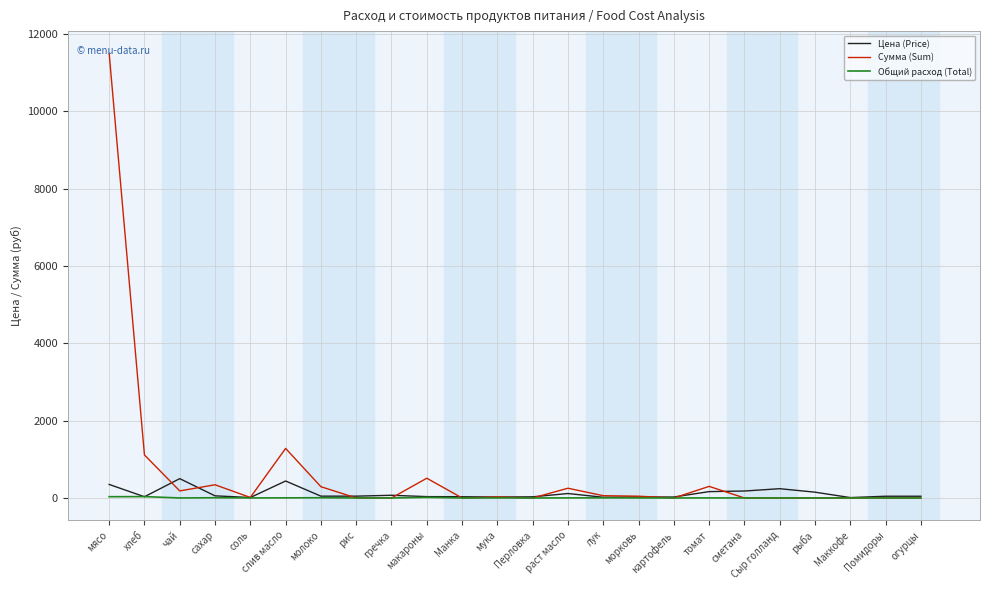

Is the value of Цена (Price) at слив масло greater than the value of Общий расход (Total) at лук?

Yes